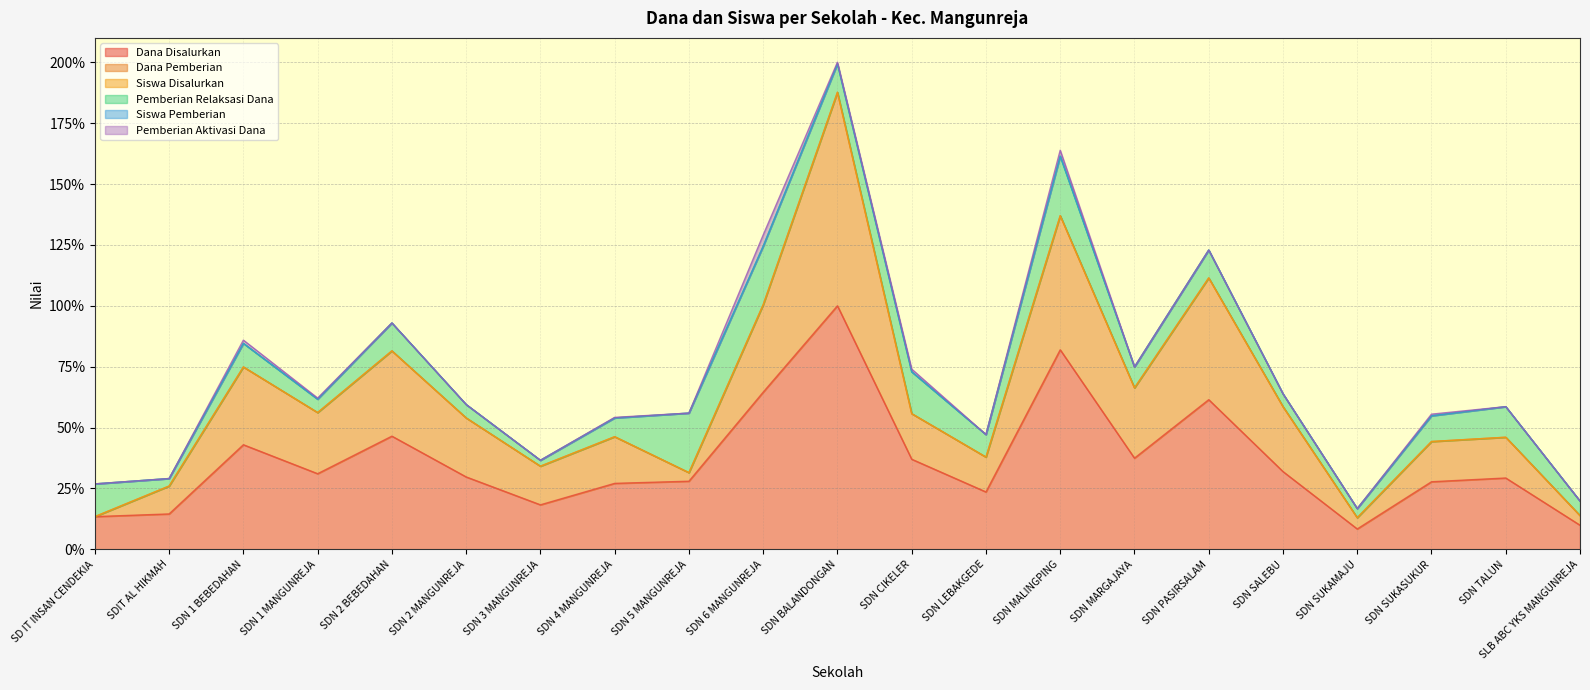

What is the difference between the highest and lowest values at SDN 4 MANGUNREJA?

26.9